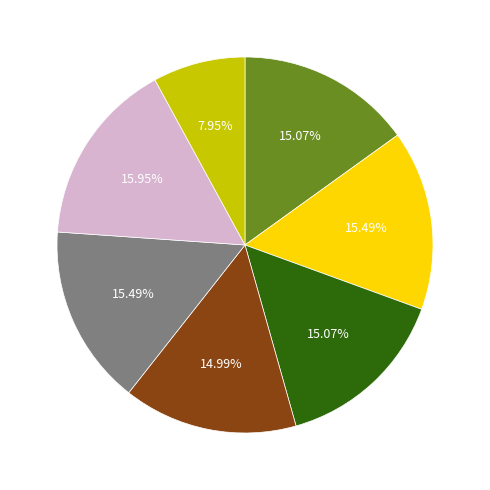

Is there a majority slice in this chart?

No